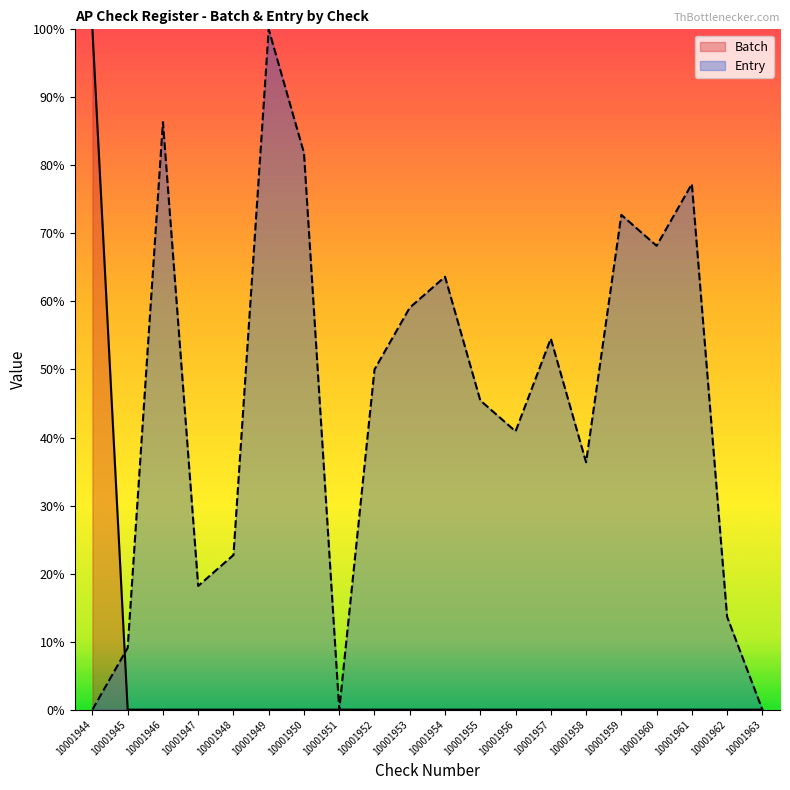

What is the difference between the maximum and second lowest values in the Entry series?

100.0